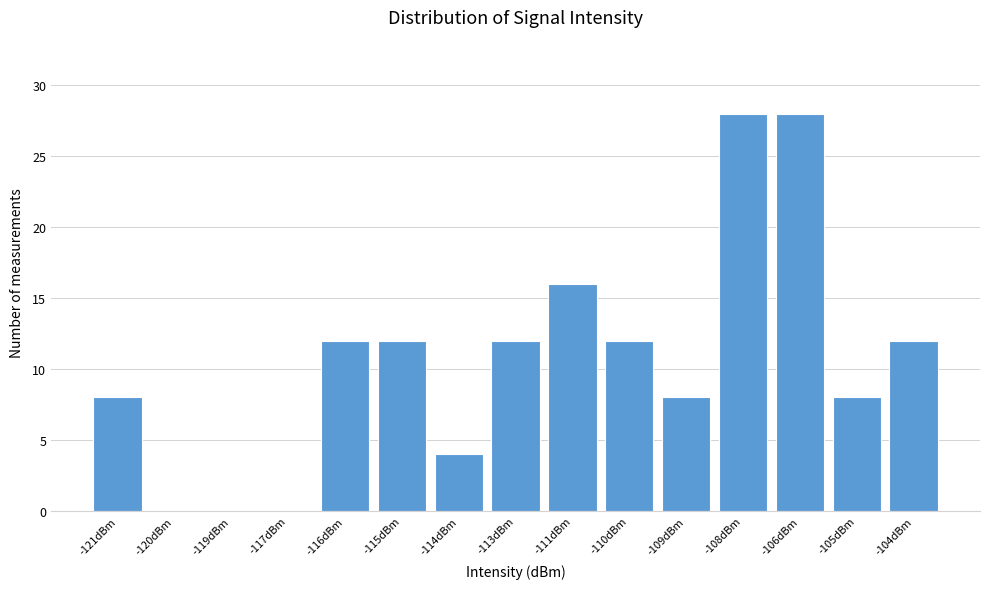

Reading right to left, what are all the values shown in this chart?

-104dBm=12	-105dBm=8	-106dBm=28	-108dBm=28	-109dBm=8	-110dBm=12	-111dBm=16	-113dBm=12	-114dBm=4	-115dBm=12	-116dBm=12	-117dBm=0	-119dBm=0	-120dBm=0	-121dBm=8